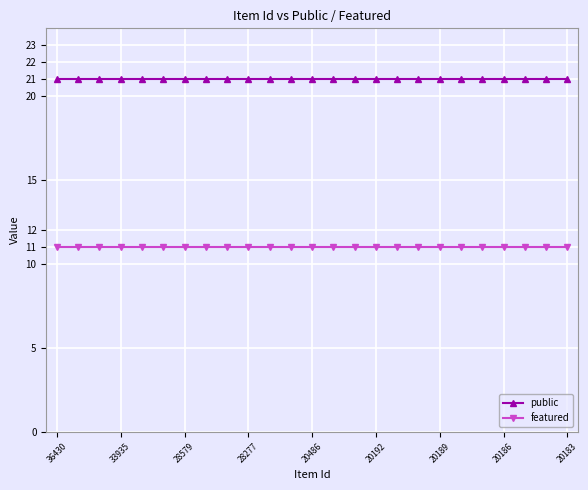

What is the lowest value of the public series?

21